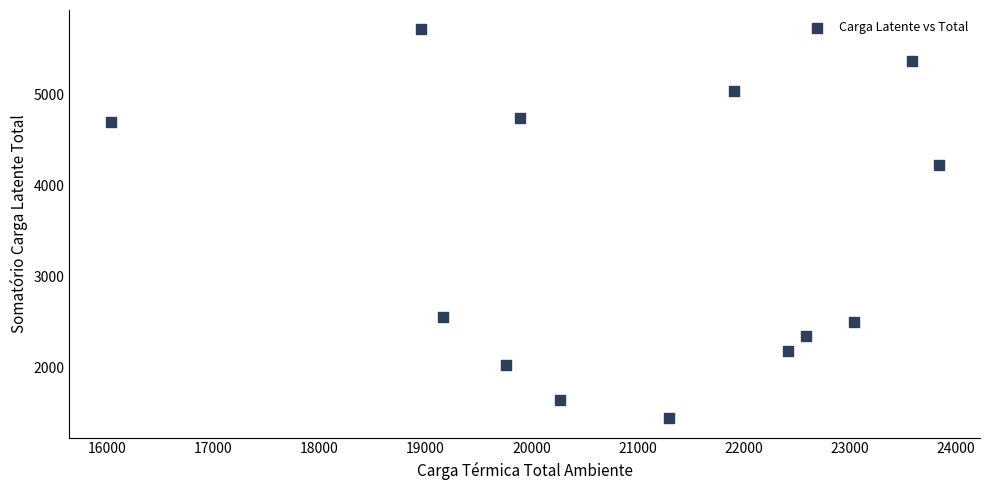

What Y value in the scatter plot is closest to 3578?

4220.1